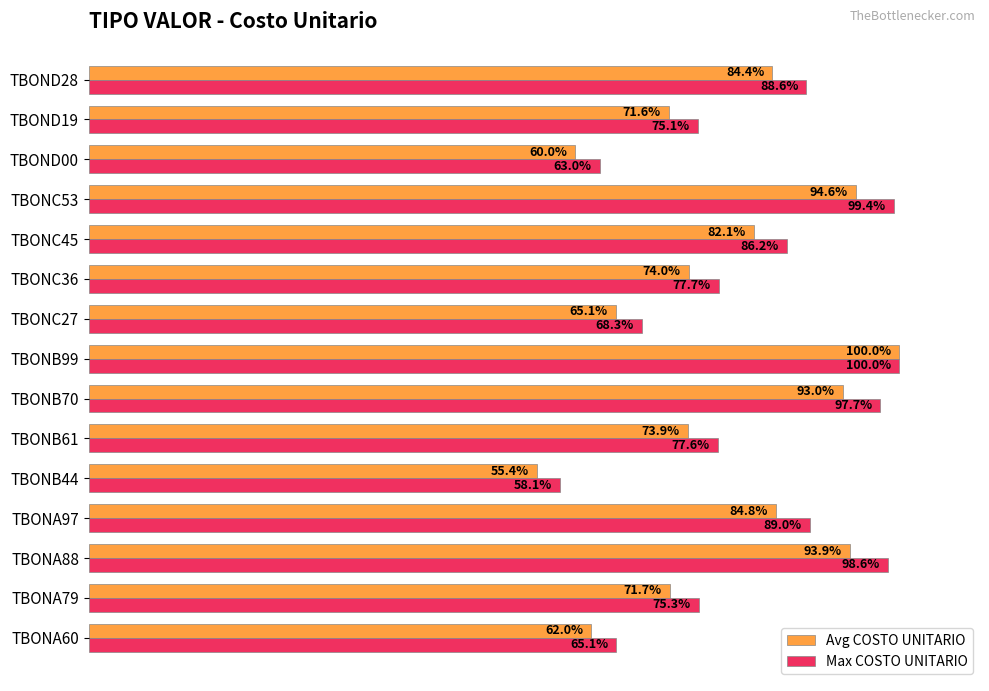

Is the value of Max COSTO UNITARIO at TBONA88 greater than the value of Avg COSTO UNITARIO at TBONC36?

Yes